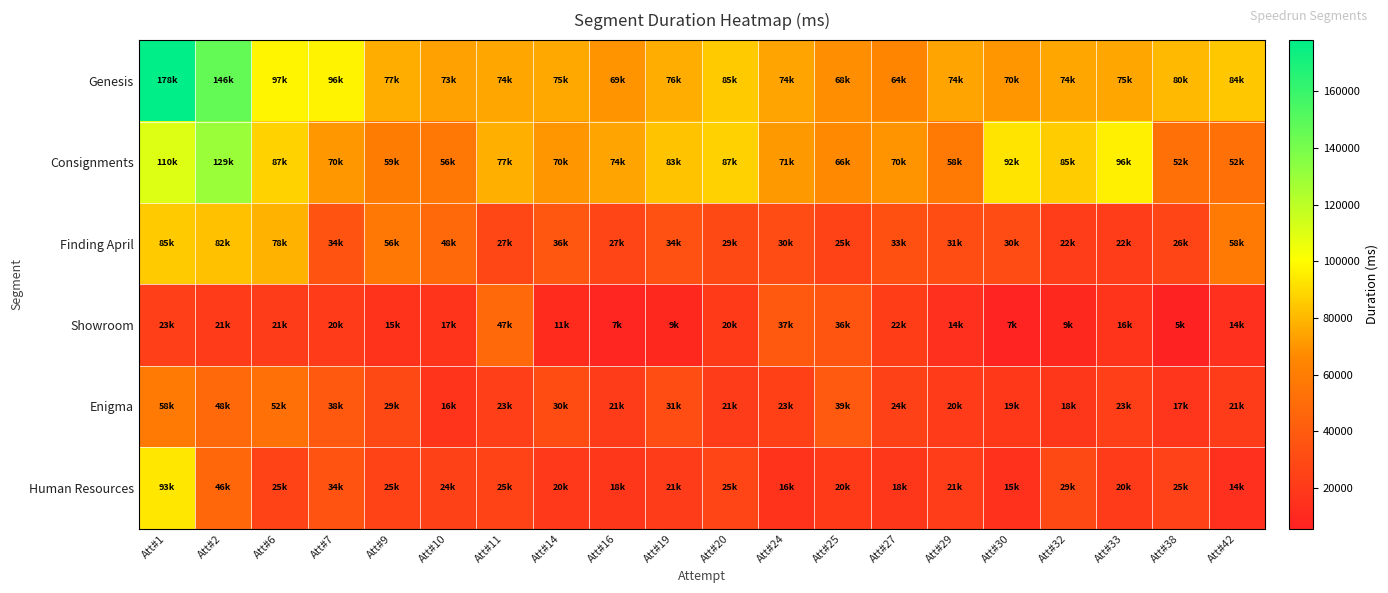

Reading left to right, list all the values displayed in this chart.

Genesis: Att#1=178002	Att#2=146226	Att#6=97838	Att#7=96958	Att#9=77377	Att#10=73583	Att#11=74849	Att#14=75571	Att#16=69435	Att#19=76994	Att#20=85258	Att#24=74298	Att#25=68209	Att#27=64885	Att#29=74043	Att#30=70134	Att#32=74841	Att#33=75028	Att#38=80253	Att#42=84291
Consignments: Att#1=110322	Att#2=129387	Att#6=87587	Att#7=70811	Att#9=59163	Att#10=56848	Att#11=77529	Att#14=70288	Att#16=74077	Att#19=83401	Att#20=87466	Att#24=71111	Att#25=66319	Att#27=70001	Att#29=58036	Att#30=92740	Att#32=85831	Att#33=96104	Att#38=52231	Att#42=52675
Finding April: Att#1=85758	Att#2=82704	Att#6=78307	Att#7=34695	Att#9=56591	Att#10=48025	Att#11=27834	Att#14=36919	Att#16=27082	Att#19=34272	Att#20=29263	Att#24=30592	Att#25=25289	Att#27=33278	Att#29=31634	Att#30=30469	Att#32=22171	Att#33=22390	Att#38=26758	Att#42=58312
Showroom: Att#1=23138	Att#2=21138	Att#6=21417	Att#7=20598	Att#9=15607	Att#10=17031	Att#11=47817	Att#14=11958	Att#16=7818	Att#19=9982	Att#20=20379	Att#24=37948	Att#25=36215	Att#27=22858	Att#29=14326	Att#30=7216	Att#32=9449	Att#33=16518	Att#38=5746	Att#42=14520
Enigma: Att#1=58028	Att#2=48030	Att#6=52836	Att#7=38344	Att#9=29334	Att#10=16535	Att#11=23467	Att#14=30862	Att#16=21365	Att#19=31839	Att#20=21230	Att#24=23782	Att#25=39096	Att#27=24330	Att#29=20897	Att#30=19374	Att#32=18814	Att#33=23506	Att#38=17940	Att#42=21340
Human Resources: Att#1=93573	Att#2=46499	Att#6=25280	Att#7=34871	Att#9=25598	Att#10=24302	Att#11=25451	Att#14=20006	Att#16=18345	Att#19=21341	Att#20=25972	Att#24=16053	Att#25=20229	Att#27=18430	Att#29=21979	Att#30=15249	Att#32=29045	Att#33=20691	Att#38=25084	Att#42=14159